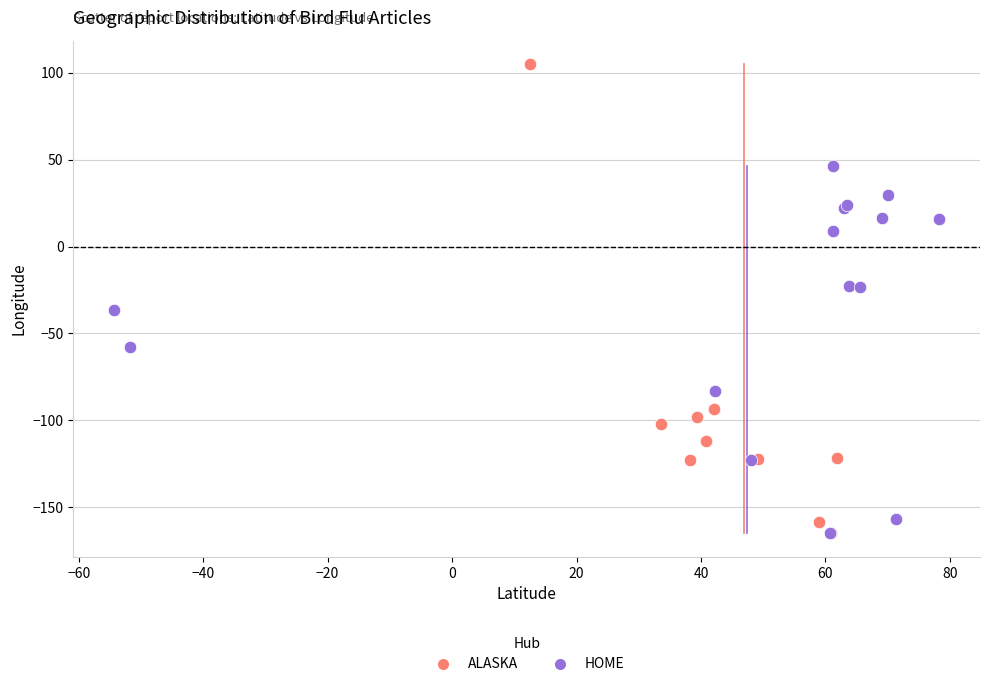

Which series reaches the maximum Y coordinate?

ALASKA